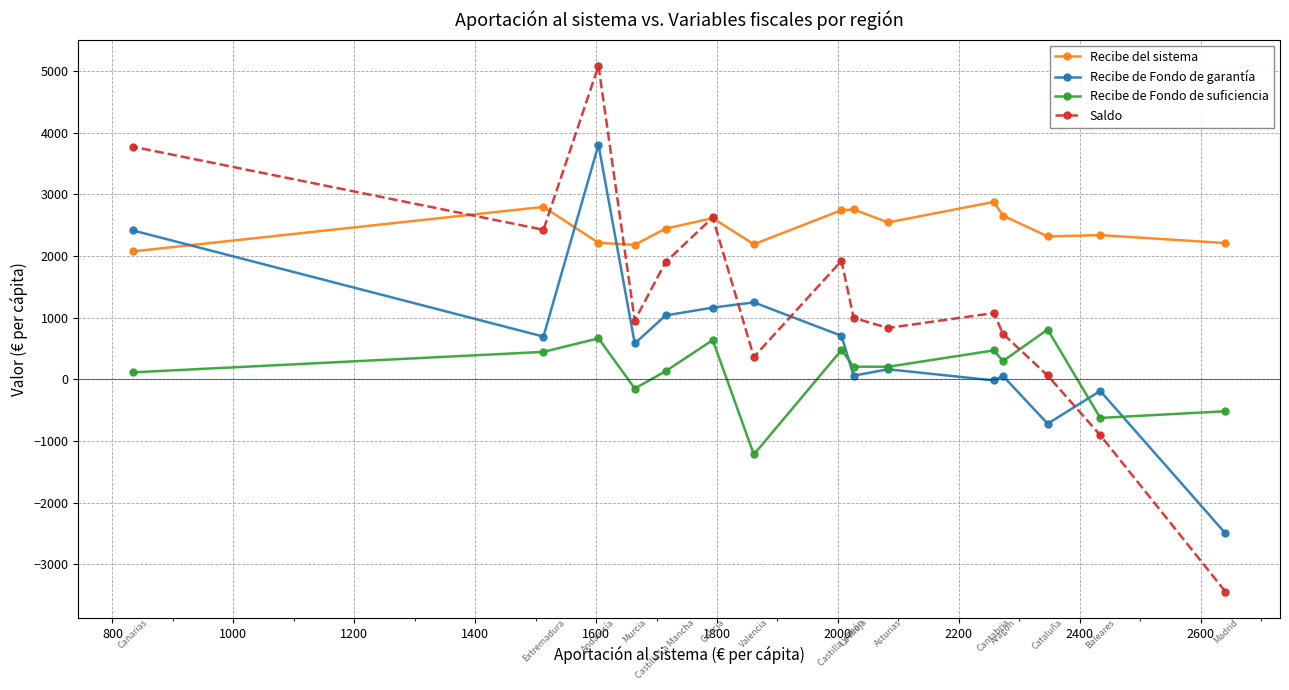

Which series has the largest total across all categories?

Recibe del sistema